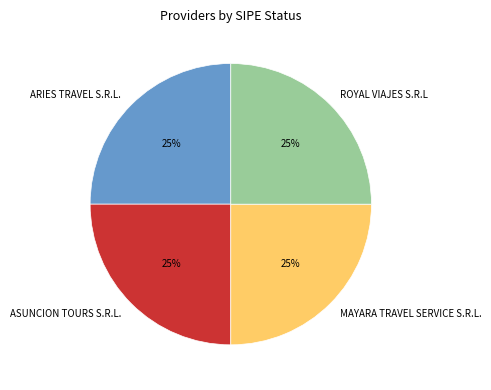

Is it true that ASUNCION TOURS S.R.L. is 25% of the pie?

True